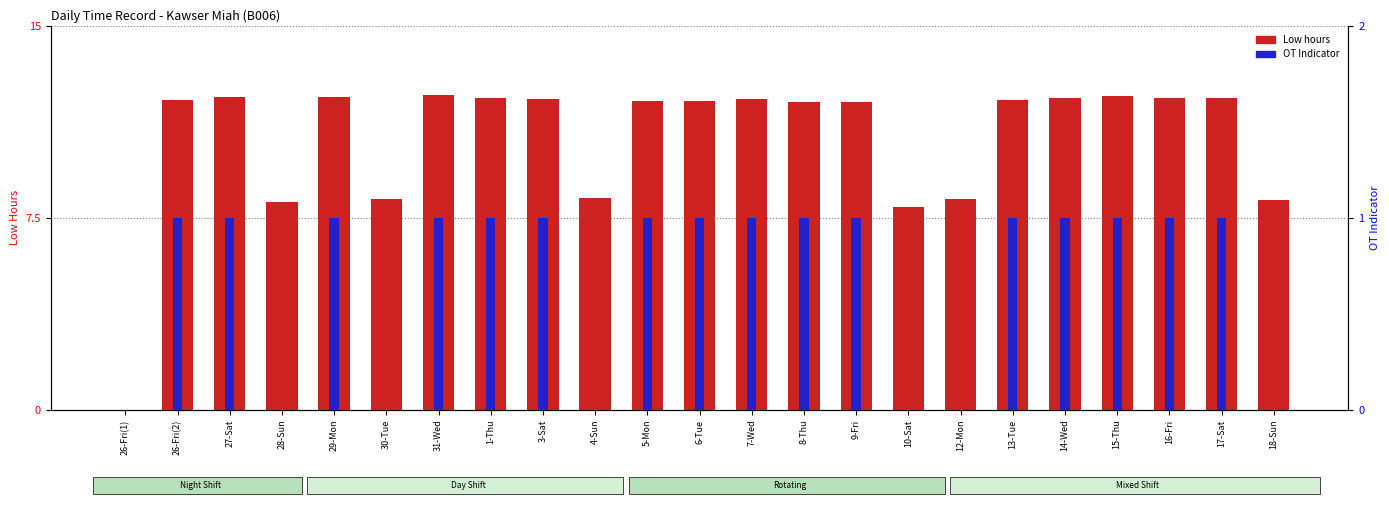

The OT Indicator series shows 0.5 at 10-Sat. True or false?

False